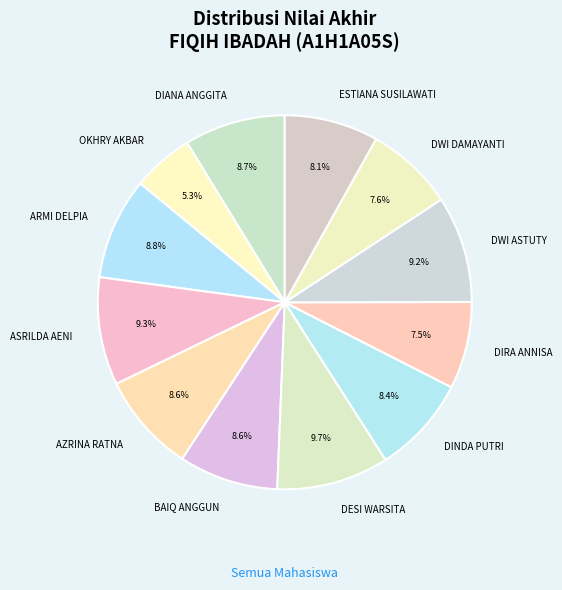

To the nearest percent, what is the average slice percentage?

8%